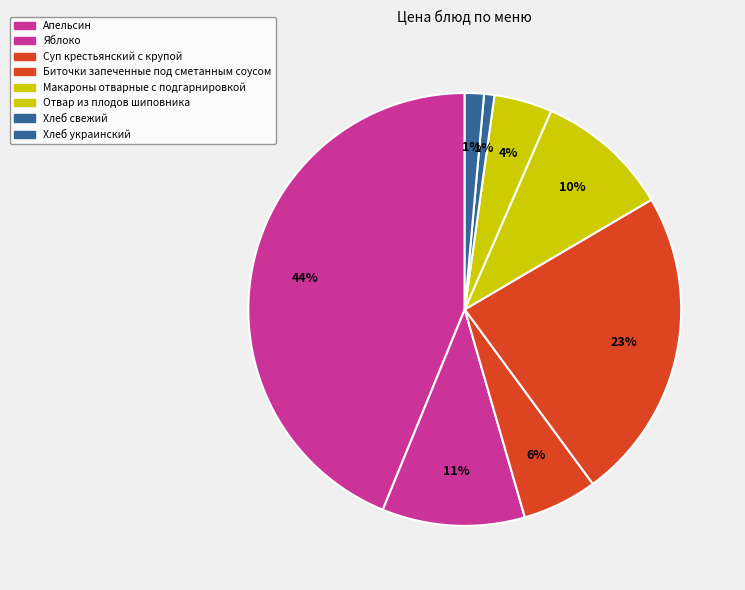

How many slices are in this pie chart?

8